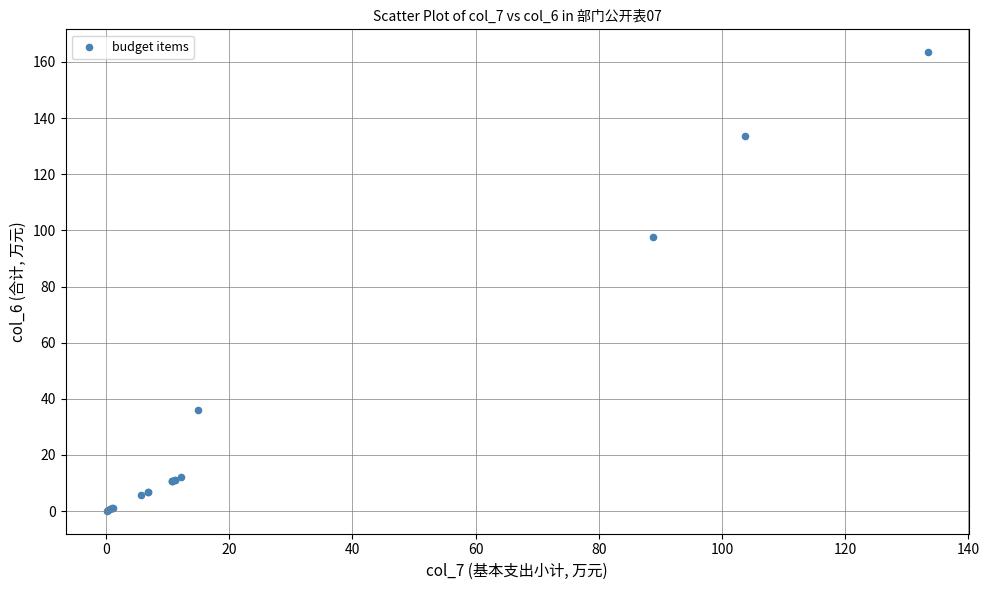

What Y value in the scatter plot is closest to 81?

97.8